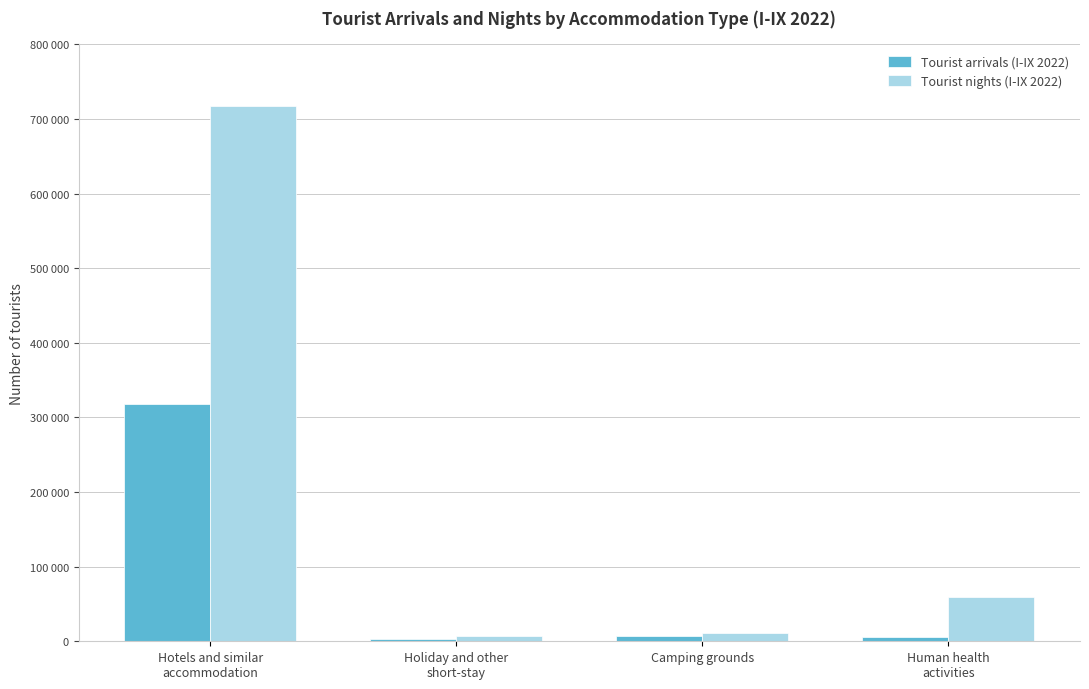

Does the chart contain any negative values?

No